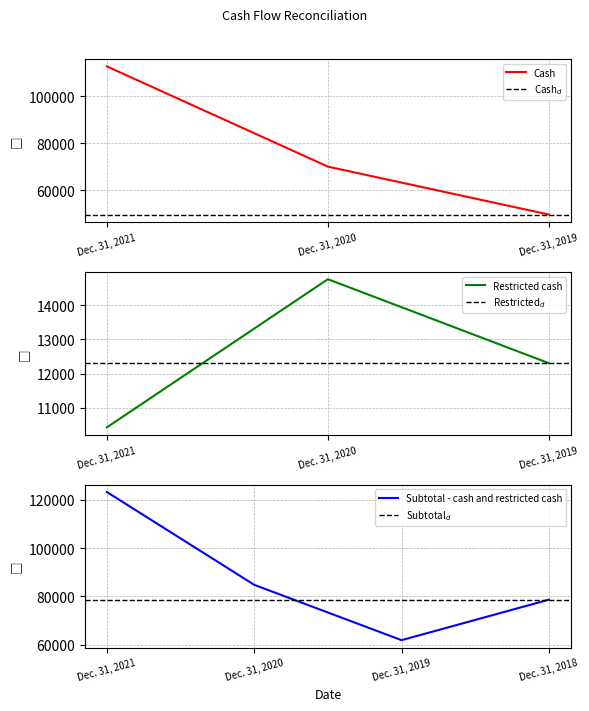

At which label does Cash reach its minimum?

Dec. 31, 2019